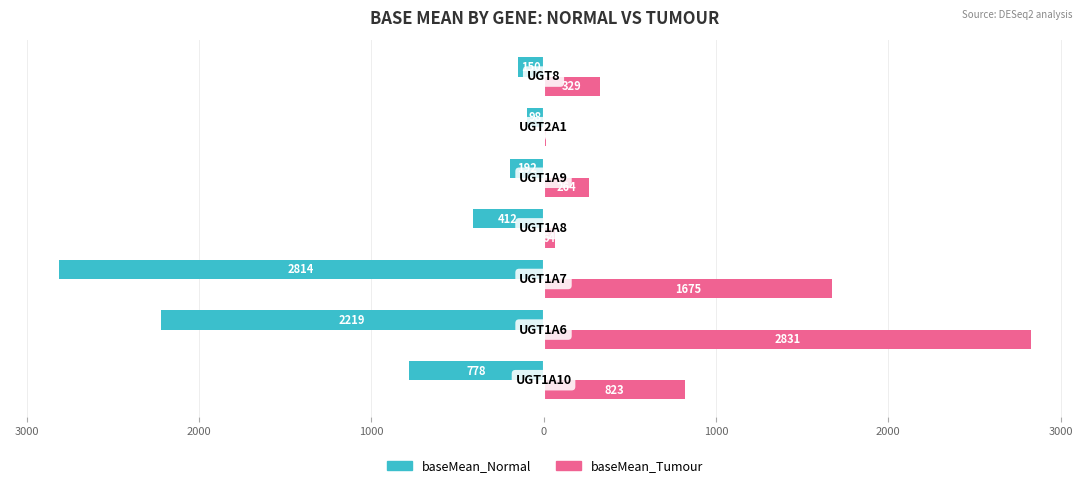

What are all the series names shown in the legend?

baseMean_Normal, baseMean_Tumour